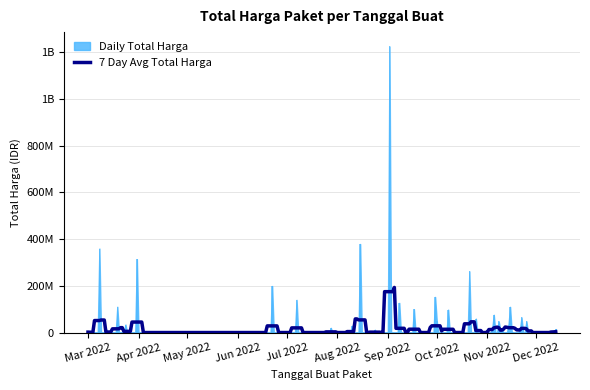

Reading left to right, list all the values displayed in this chart.

total_harga=6936000	1=359500000	2=15787200	3=110389990	4=2395750	5=34132505	6=314121780	7=199200000	8=139800000	9=19950000	10=29000000	11=379075000	12=12000000	13=1224682000	14=127000000	15=100000000	16=152477000	17=49478000	18=98000000	19=262118150	20=59375000	21=14400000	22=75920000	23=48140000	24=11100000	25=13442000	26=30800000	27=110000000	28=3825000	29=11800000	30=65000000	31=48140000	32=14750000